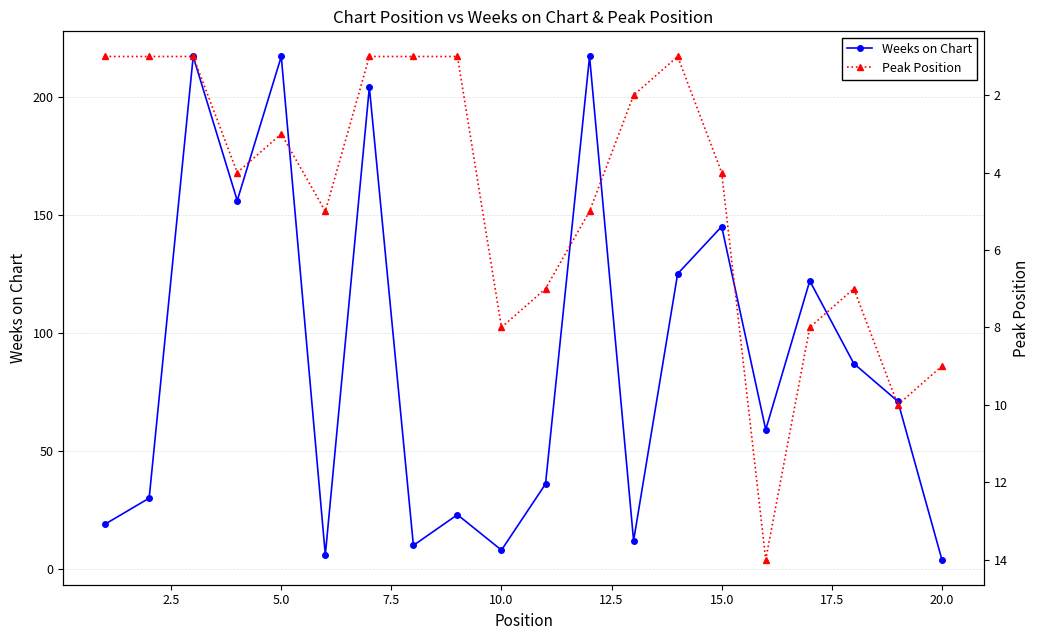

Which series has the largest total across all categories?

Weeks on Chart